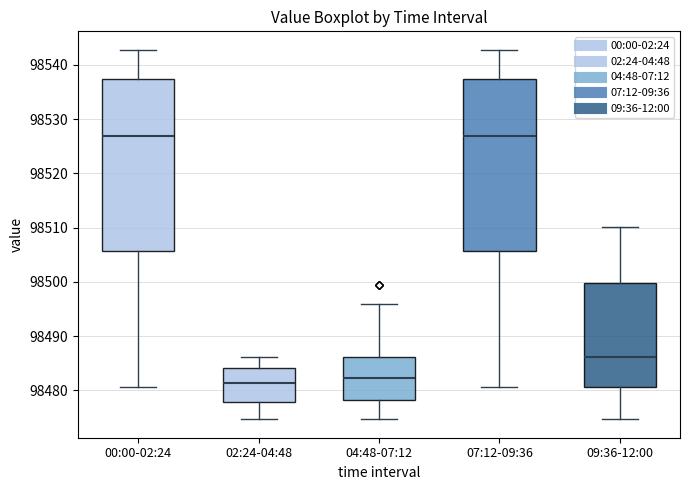

Where does the upper whisker of the box for 04:48-07:12 end on the y-axis? The values are not printed on the chart, so give them approximately, as read against the axis.

98496